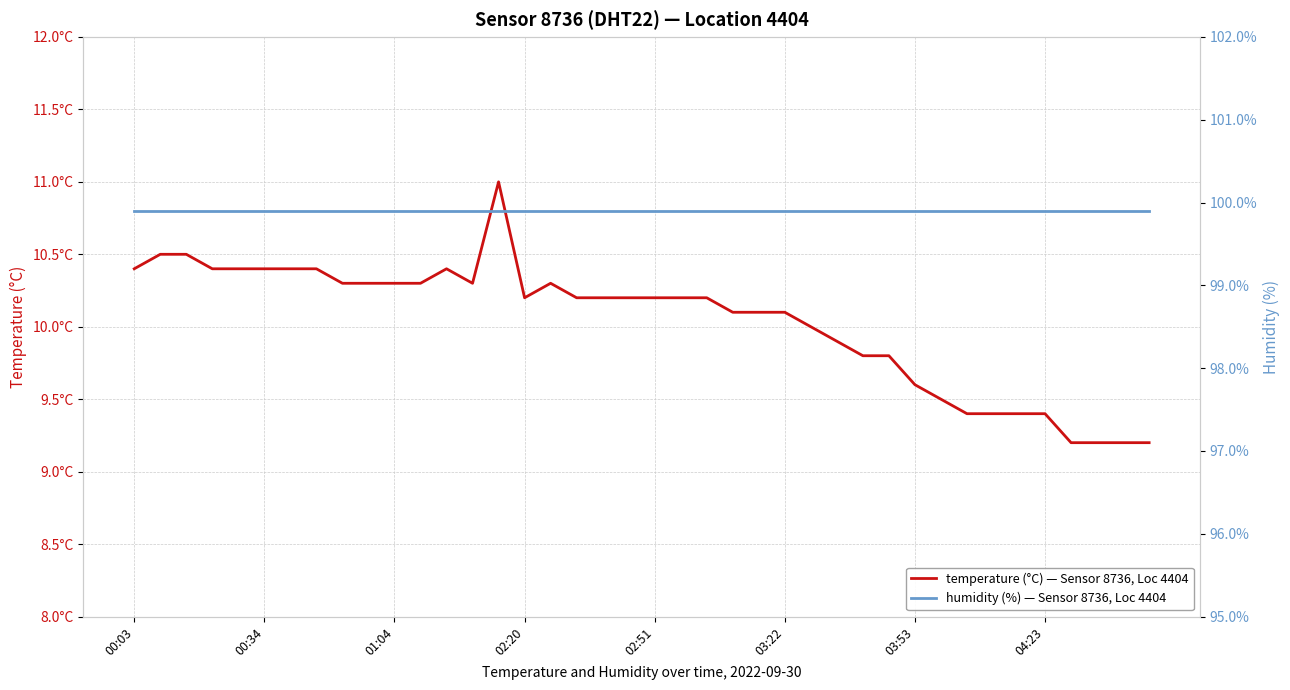

How many data points in temperature (°C) — Sensor 8736, Loc 4404 are above 10?

26